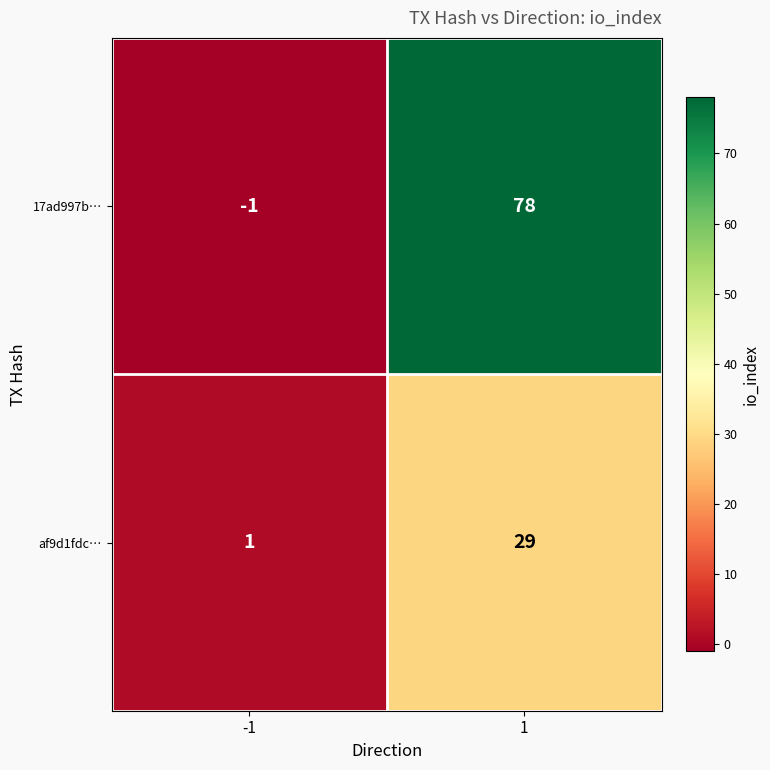

Which series has the largest range (max minus min)?

17ad997b…